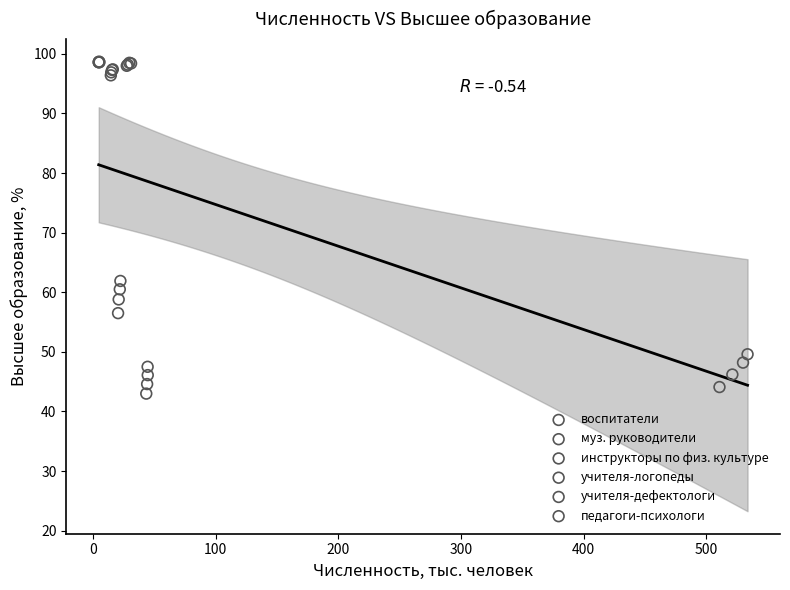

Which series has the largest Y range (max minus min)?

воспитатели